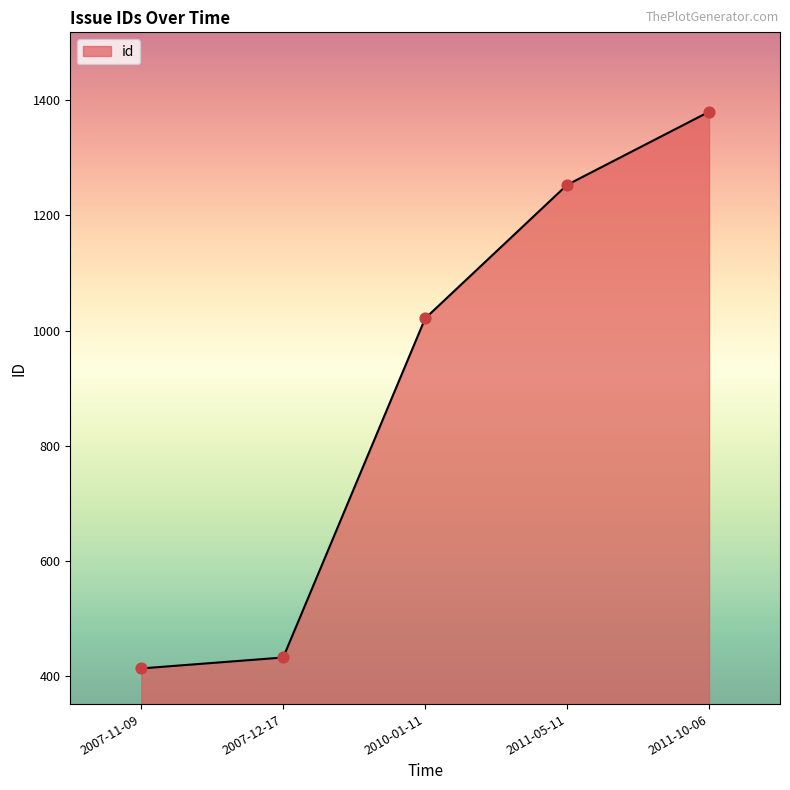

What is the change in value from 2011-05-11 to 2011-10-06?

+127